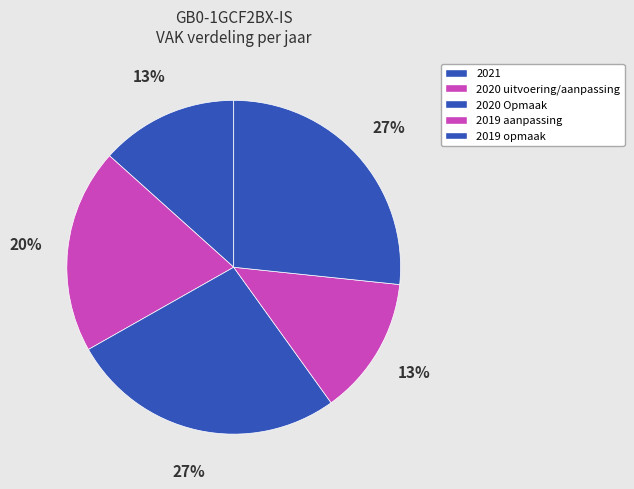

Count the number of slices in the pie.

5